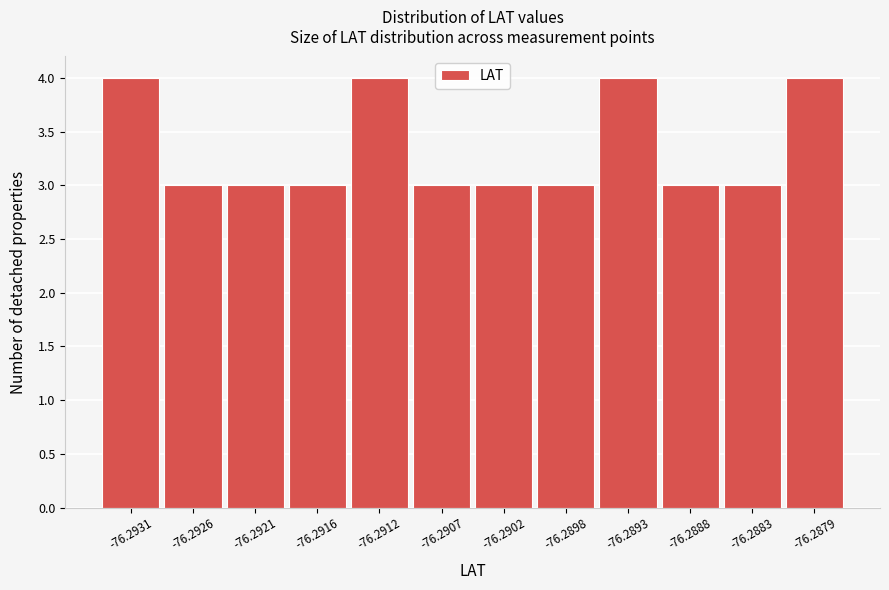

Reading left to right, list all the values displayed in this chart.

-76.2931=4	-76.2926=3	-76.2921=3	-76.2916=3	-76.2912=4	-76.2907=3	-76.2902=3	-76.2898=3	-76.2893=4	-76.2888=3	-76.2883=3	-76.2879=4